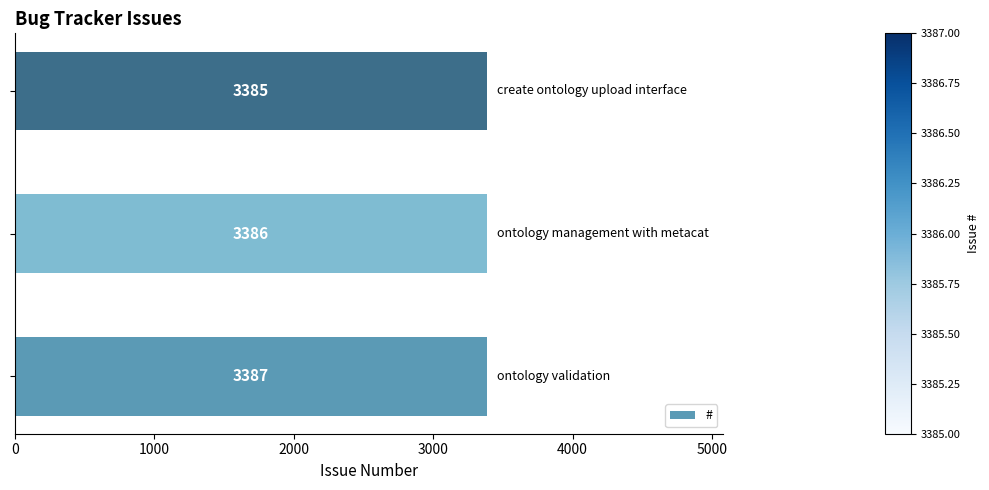

What is the greatest value displayed?

3387